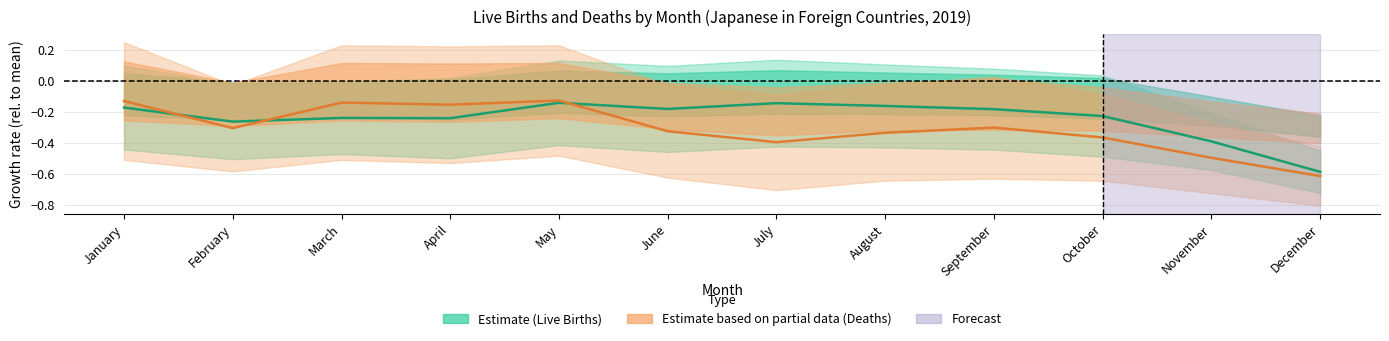

In Live births Male, how many points are lower than both neighbors (excluding endpoints)?

3